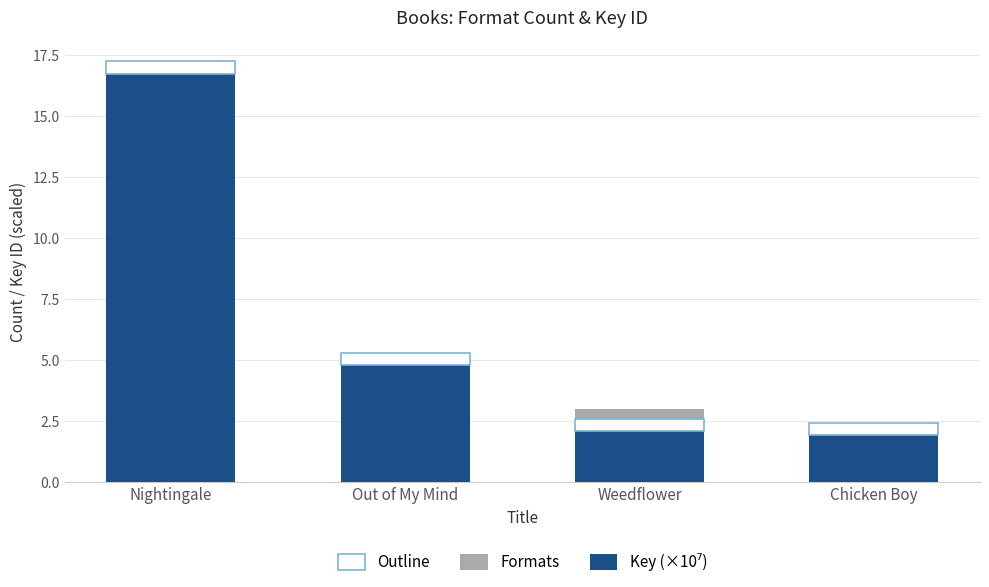

At which label does Formats first exceed 3?

Out of My Mind